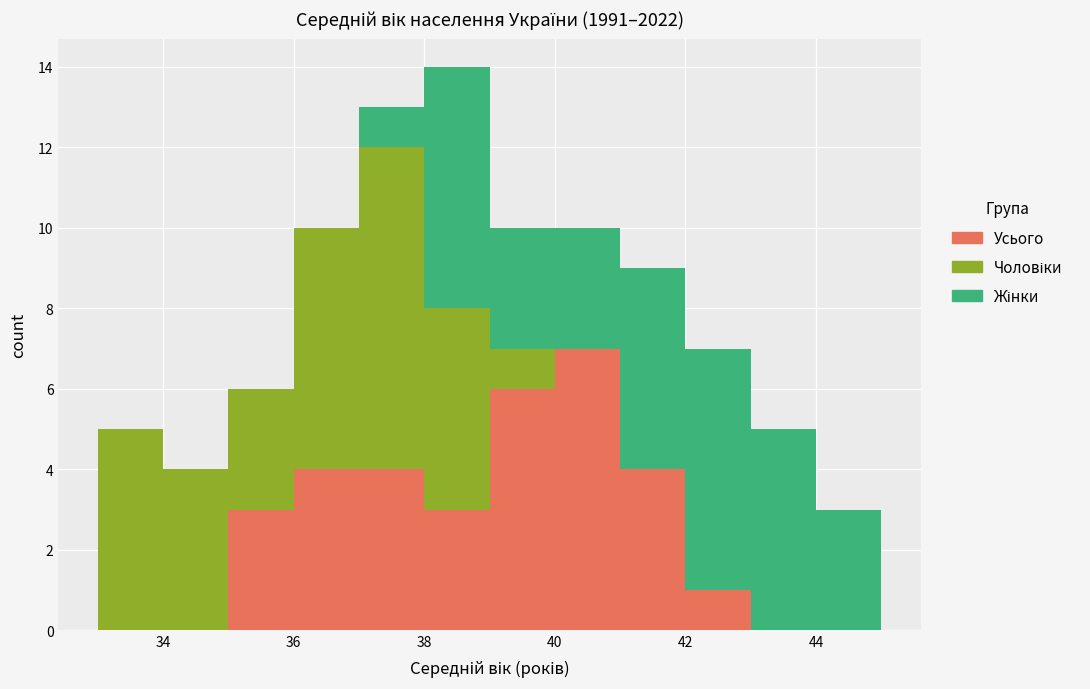

Reading left to right, list every stacked bar in this chart as the range it spans on the x-axis followed by its total height. The values are not printed on the chart, so give them approximately, as read against the axis.

33 to 34: 5
34 to 35: 4
35 to 36: 6
36 to 37: 10
37 to 38: 13
38 to 39: 14
39 to 40: 10
40 to 41: 10
41 to 42: 9
42 to 43: 7
43 to 44: 5
44 to 45: 3